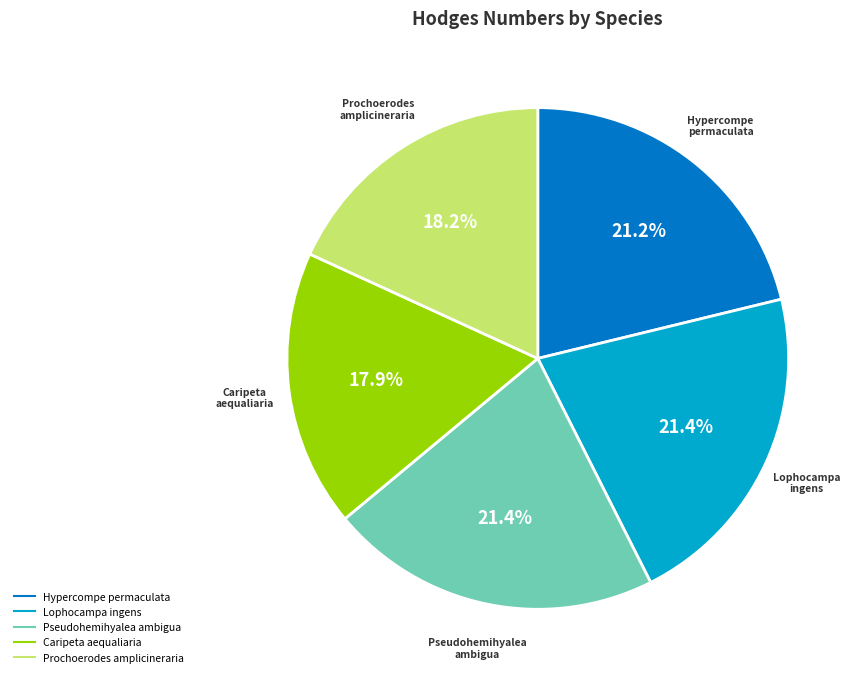

What percentage do Pseudohemihyalea ambigua and Hypercompe permaculata together represent?

42.6%